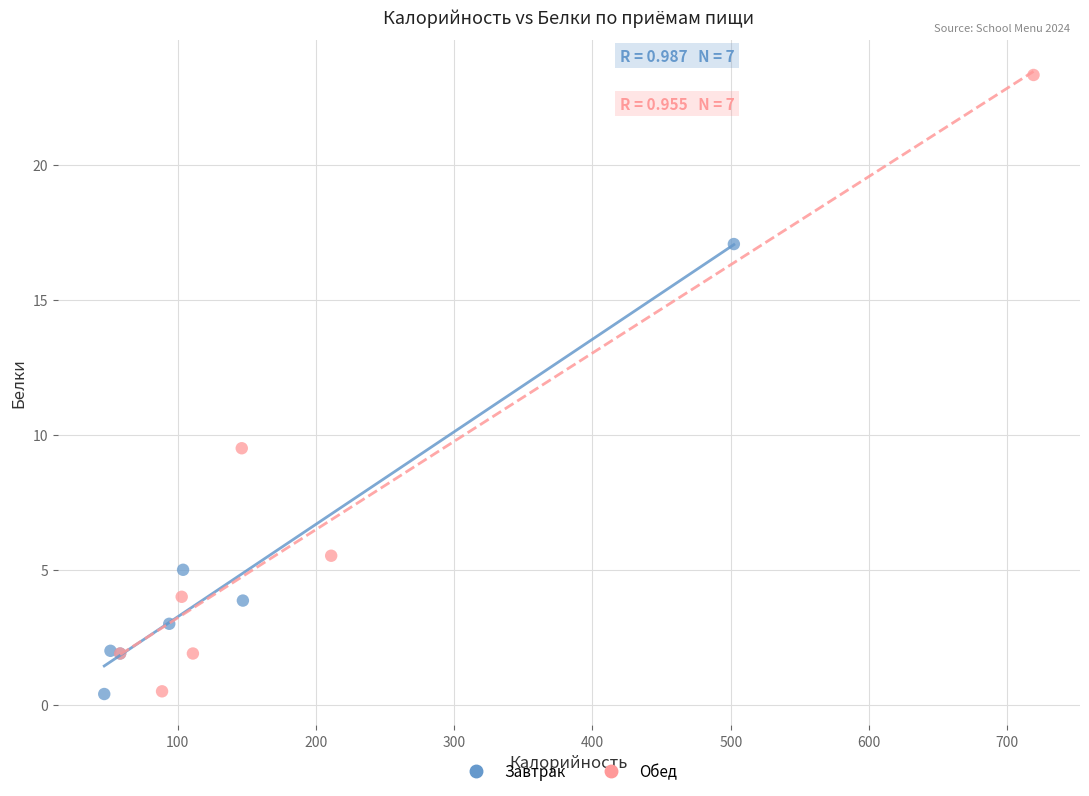

Which series has the largest Y range (max minus min)?

Обед